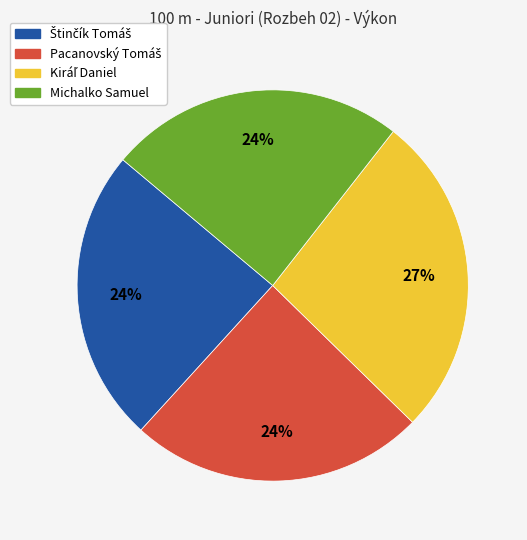

To the nearest percent, what percentage of the pie is Michalko Samuel?

24%